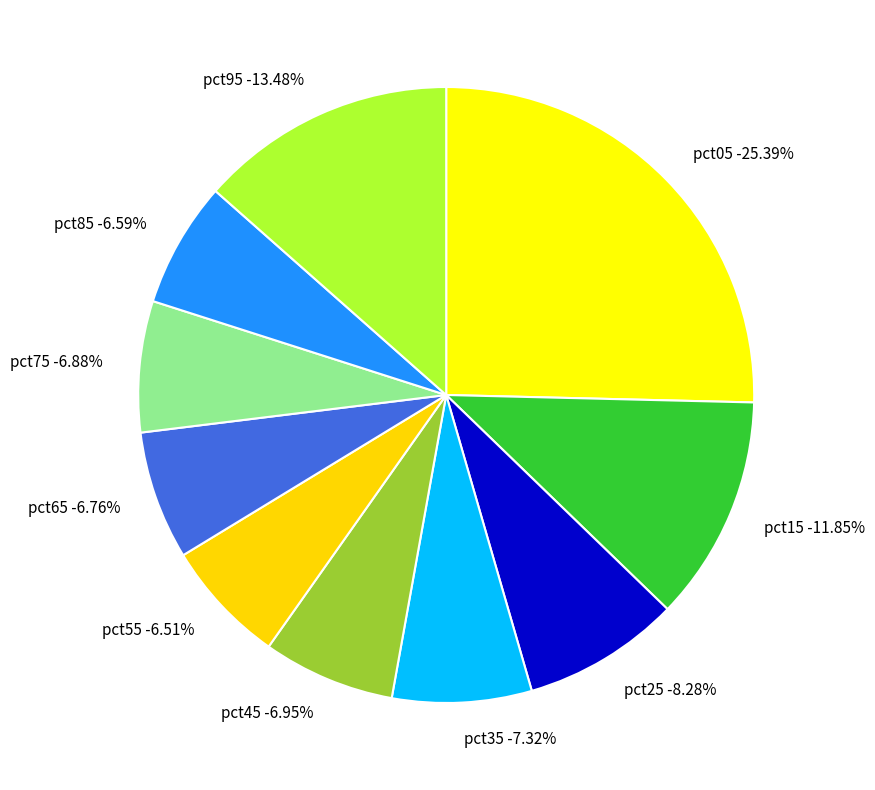

What percentage is NOT represented by pct25?

91.7%